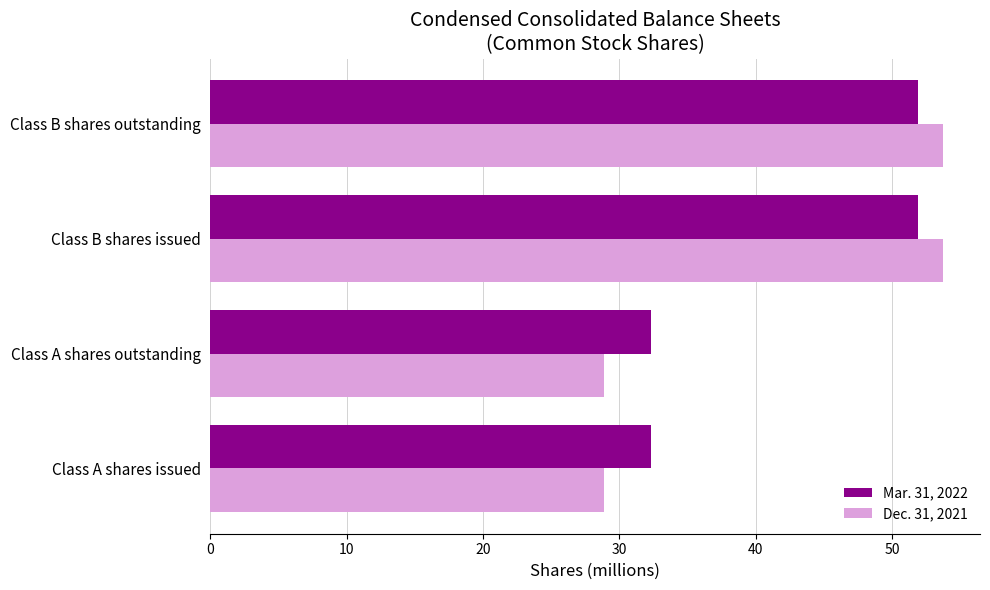

What is the difference between the maximum and minimum values in the Mar. 31, 2022 series?

19.6